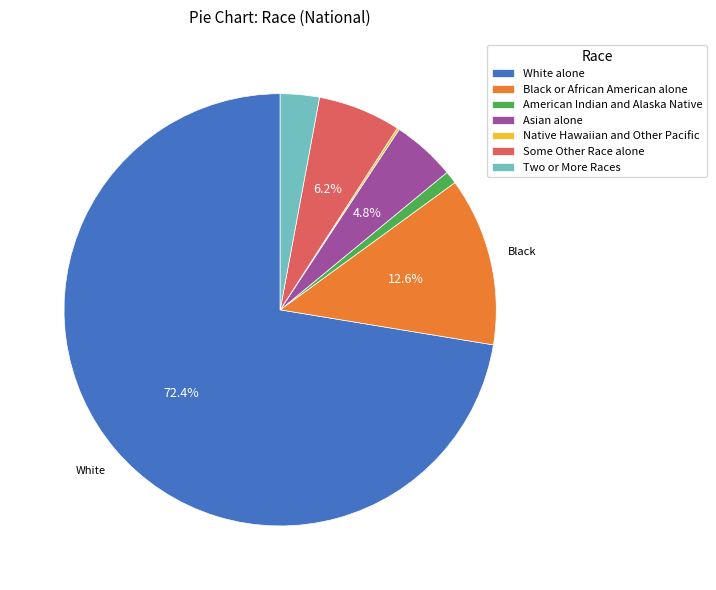

Which category has the biggest portion of the pie?

White alone